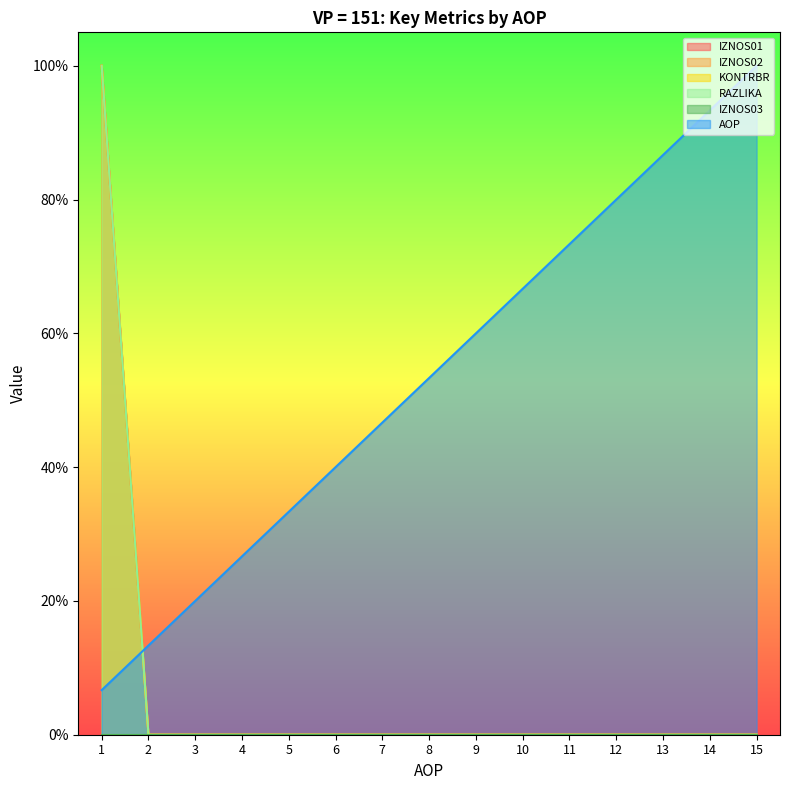

Which series has the largest range (max minus min)?

KONTRBR